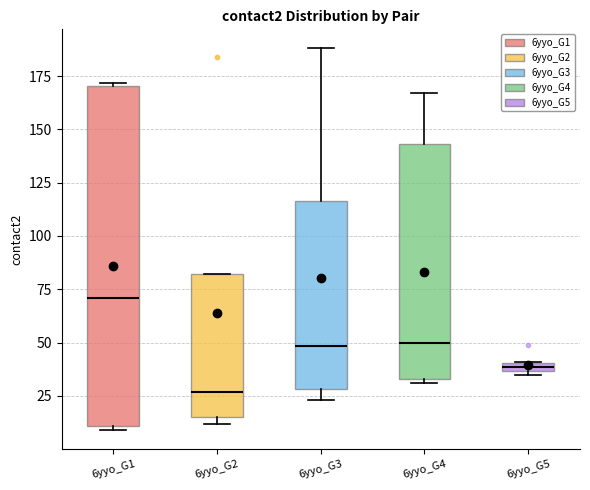

Comparing the boxes themselves (not the whiskers), which one is the tallest?

6yyo_G1